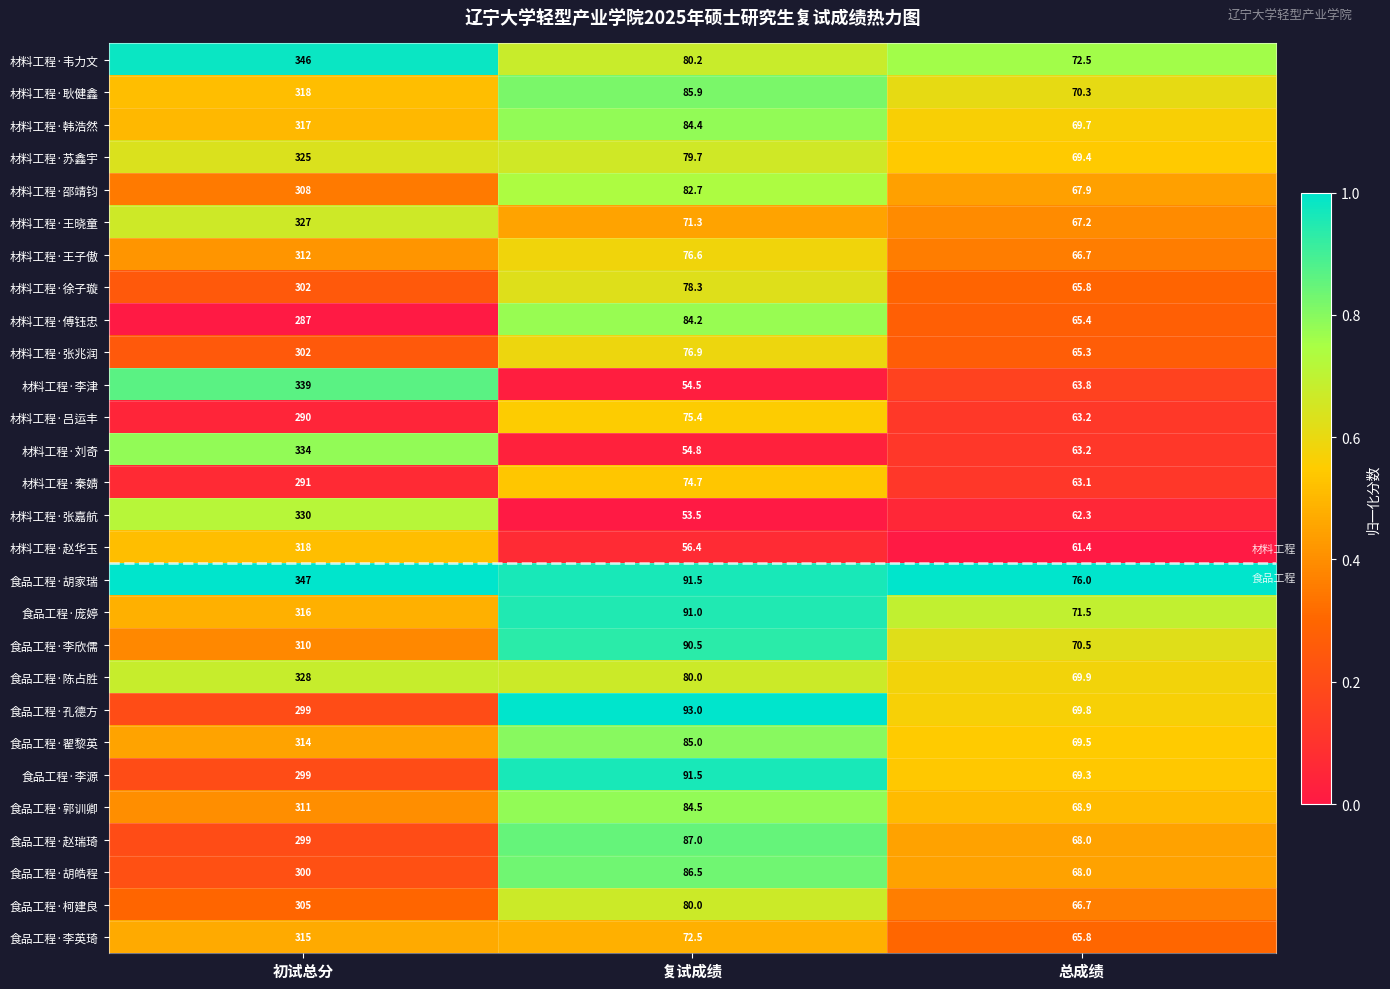

How many data points does each series have?

3